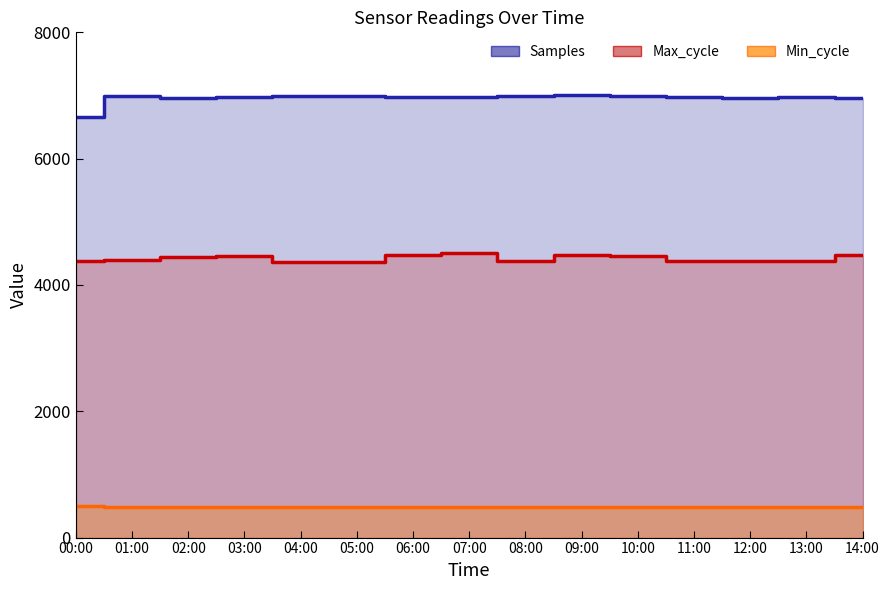

What are all the series names shown in the legend?

Samples, Max_cycle, Min_cycle